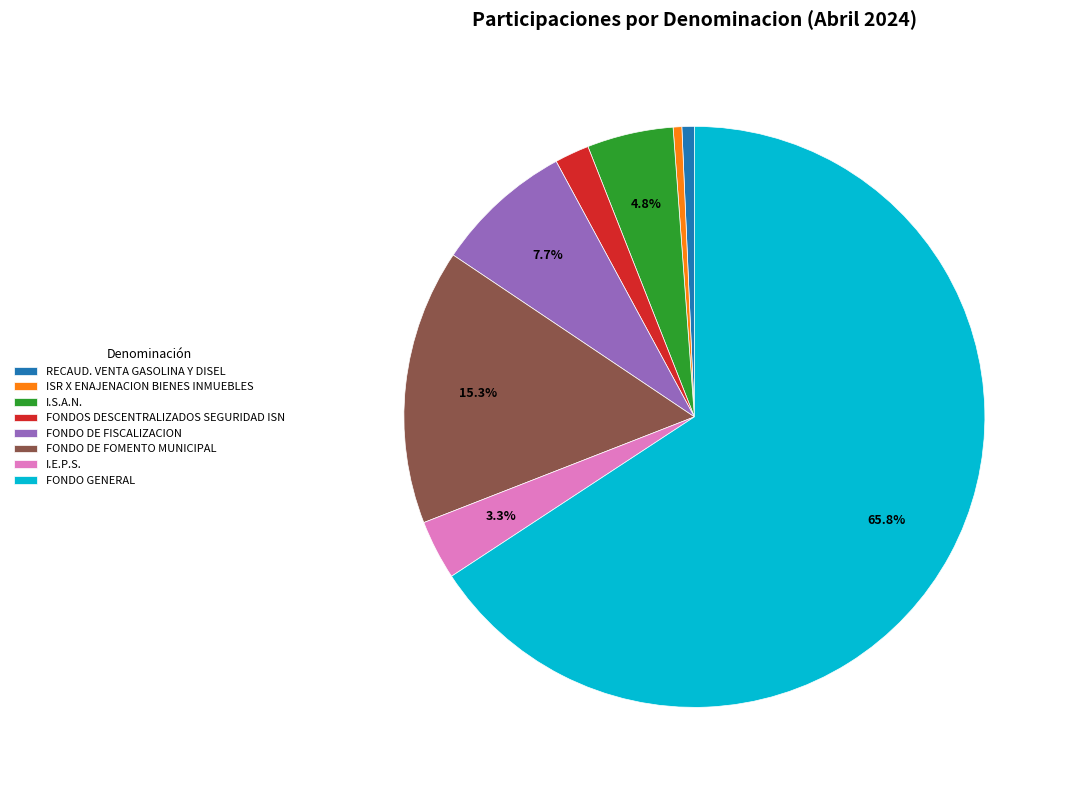

How many segments does this pie chart have?

8